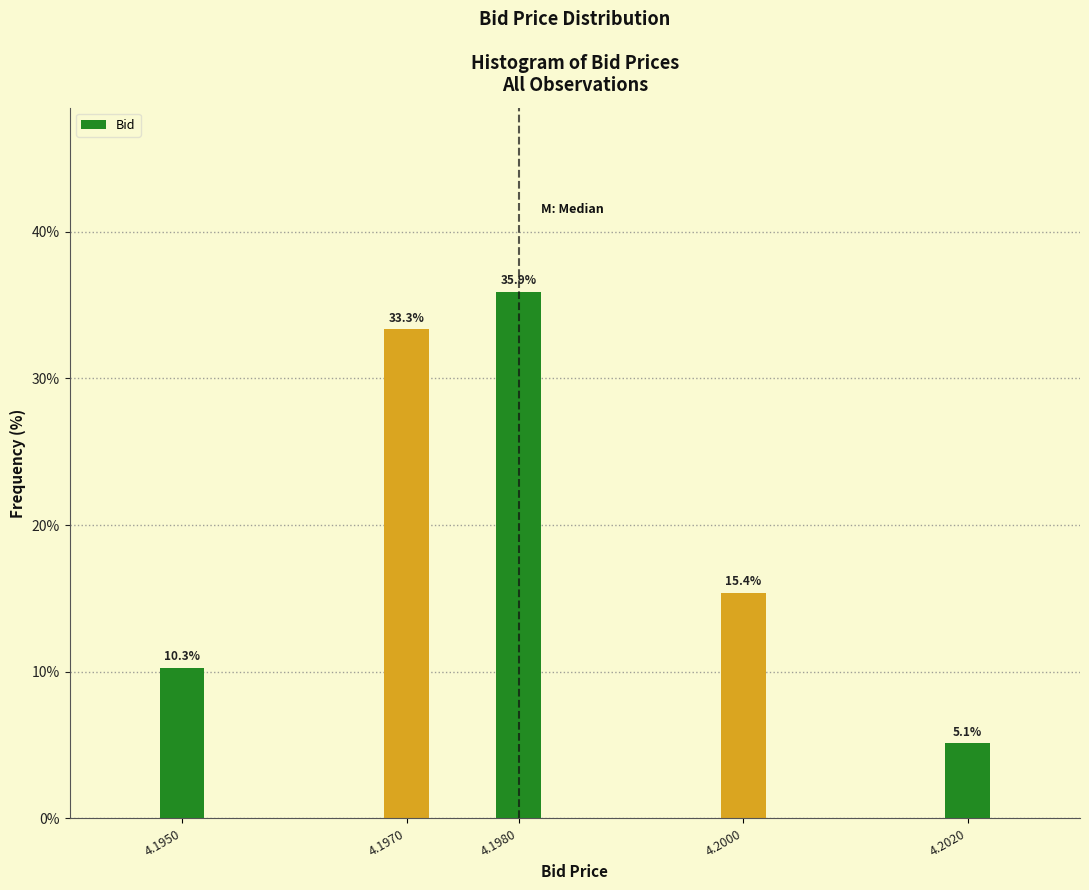

Reading left to right, list all the values displayed in this chart.

4.1950=10.3	4.1970=33.3	4.1980=35.9	4.2000=15.4	4.2020=5.1